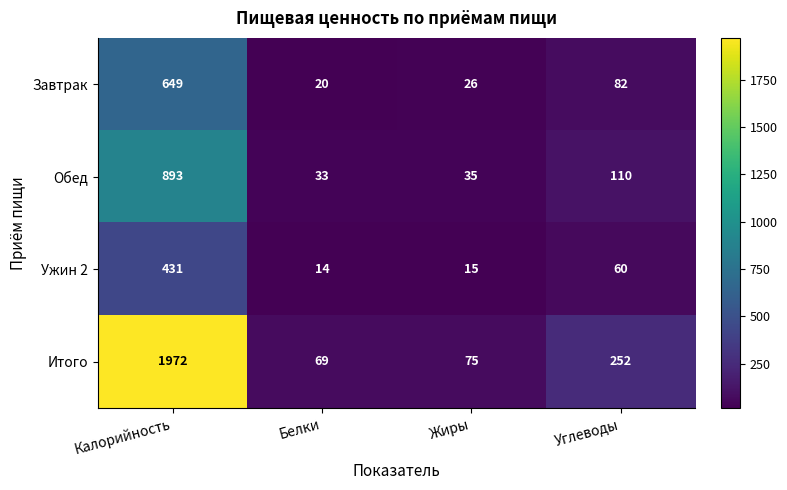

What is the approximate value of Ужин 2 at Жиры, to the nearest 5?

15